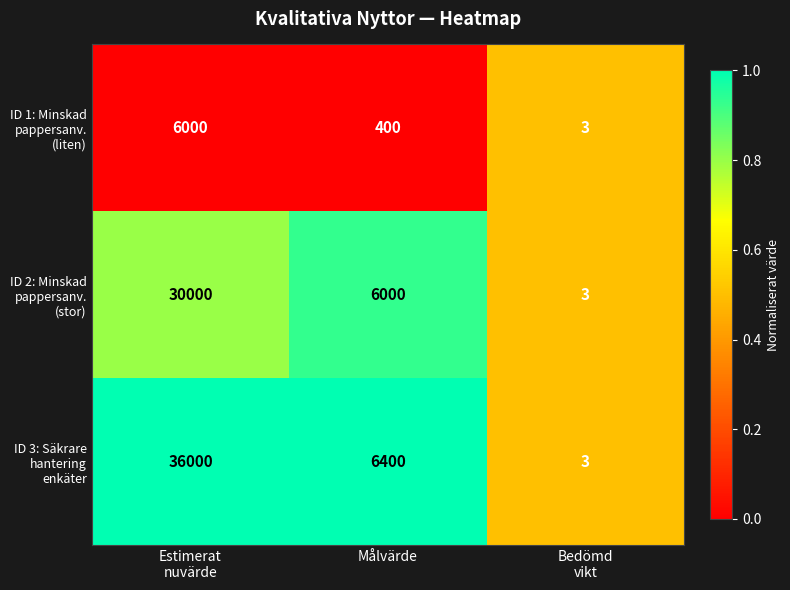

What is the smallest value displayed?

3